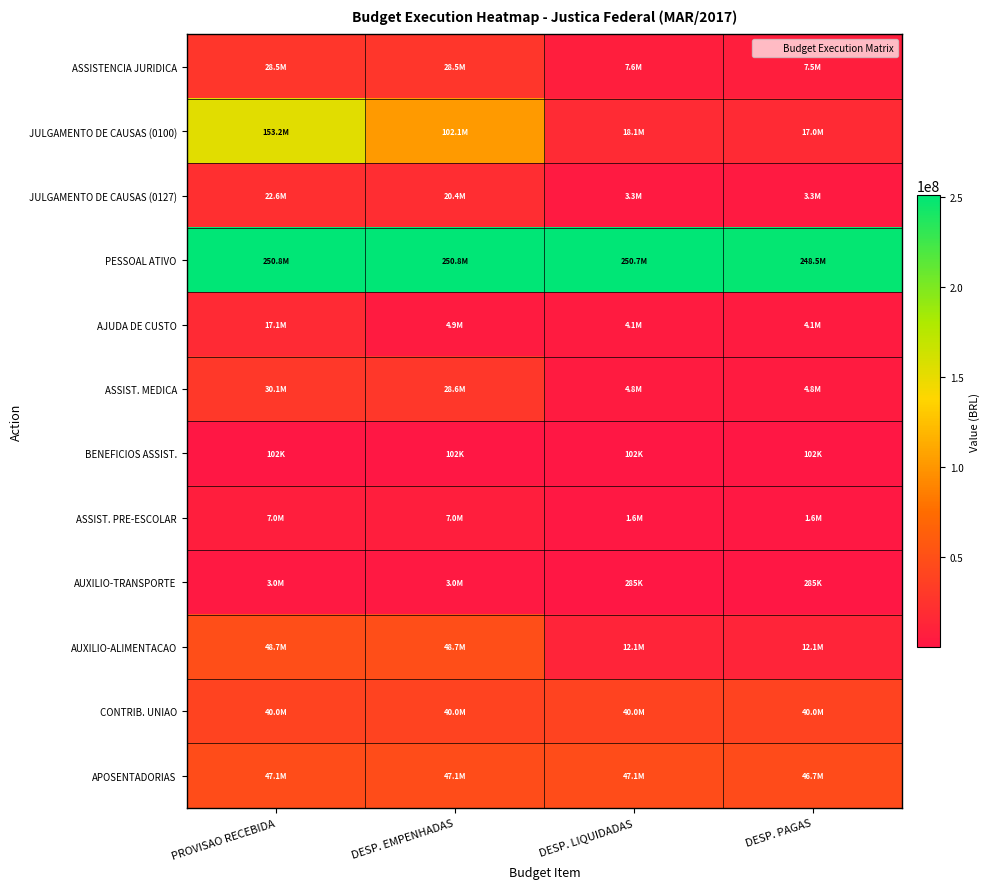

What is the minimum value shown in the chart?

102009.9